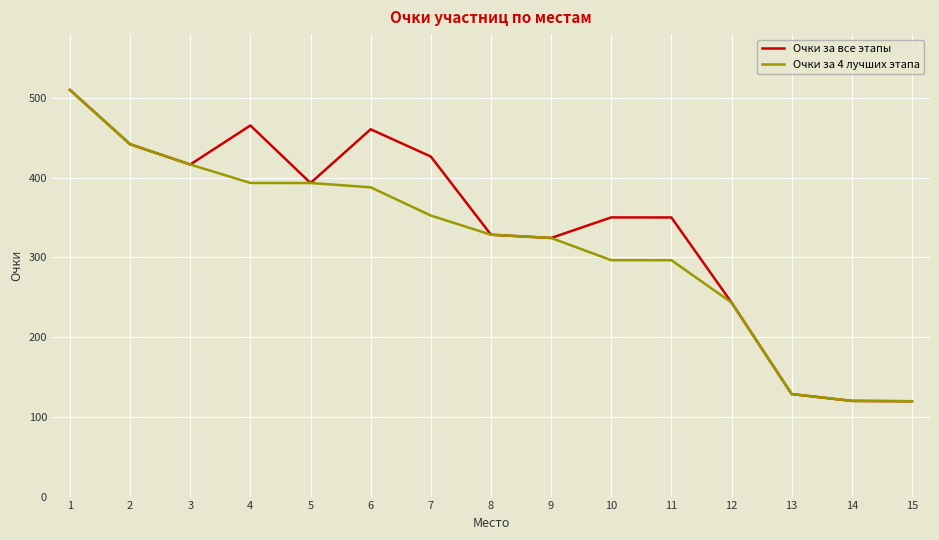

What are all the series names shown in the legend?

Очки за все этапы, Очки за 4 лучших этапа